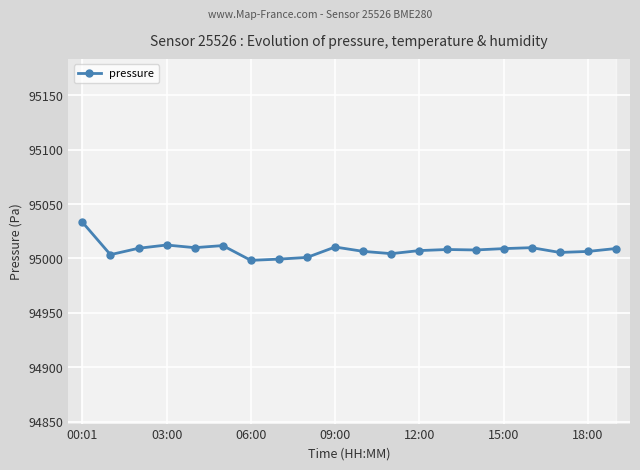

How many categories are shown in the chart?

20